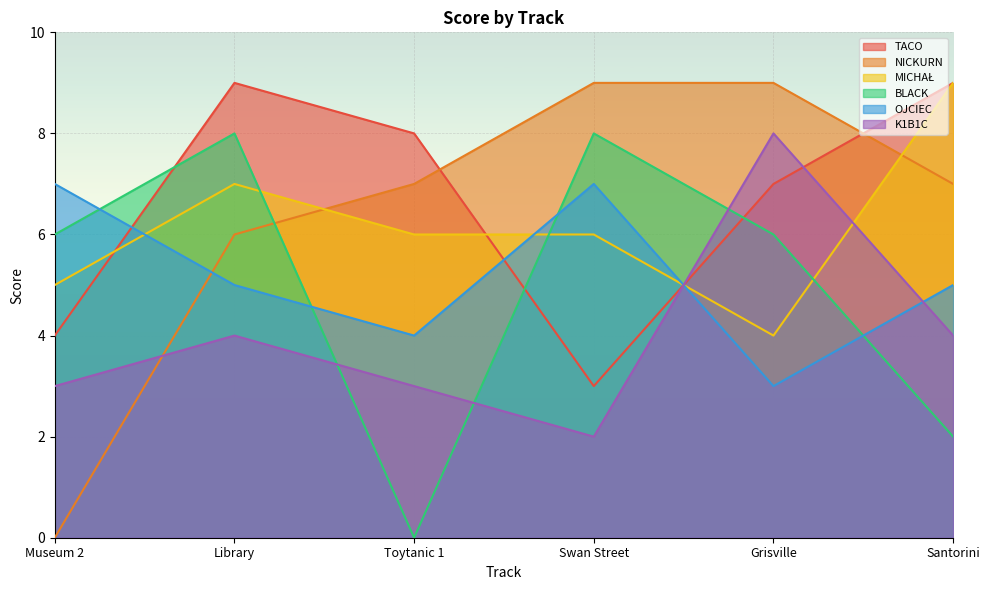

Rank the series by their maximum value, from lowest to highest.

OJCIEC, BLACK, K1B1C, TACO, NICKURN, MICHAŁ